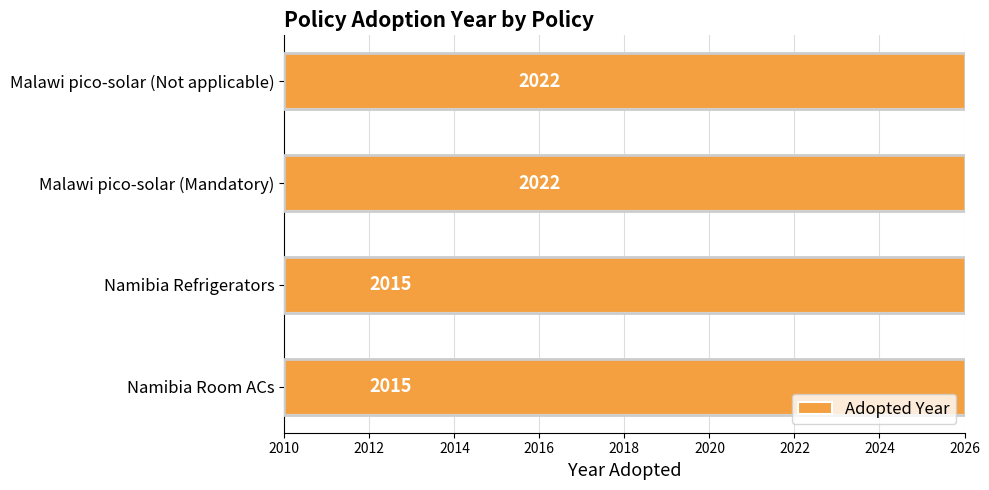

Reading left to right, transcribe all the data shown in this chart.

2022	2022	2015	2015